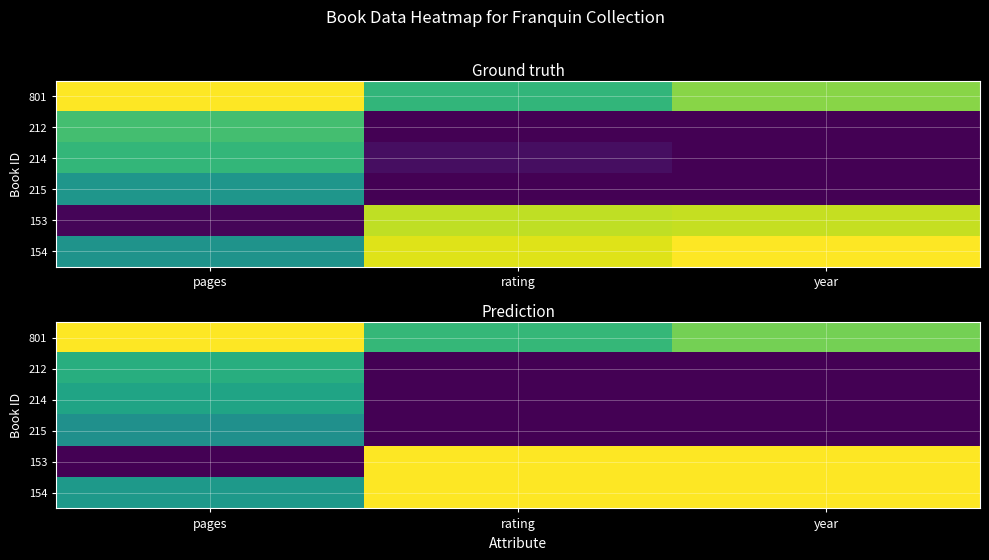

At how many categories does at least one series exceed 0?

3